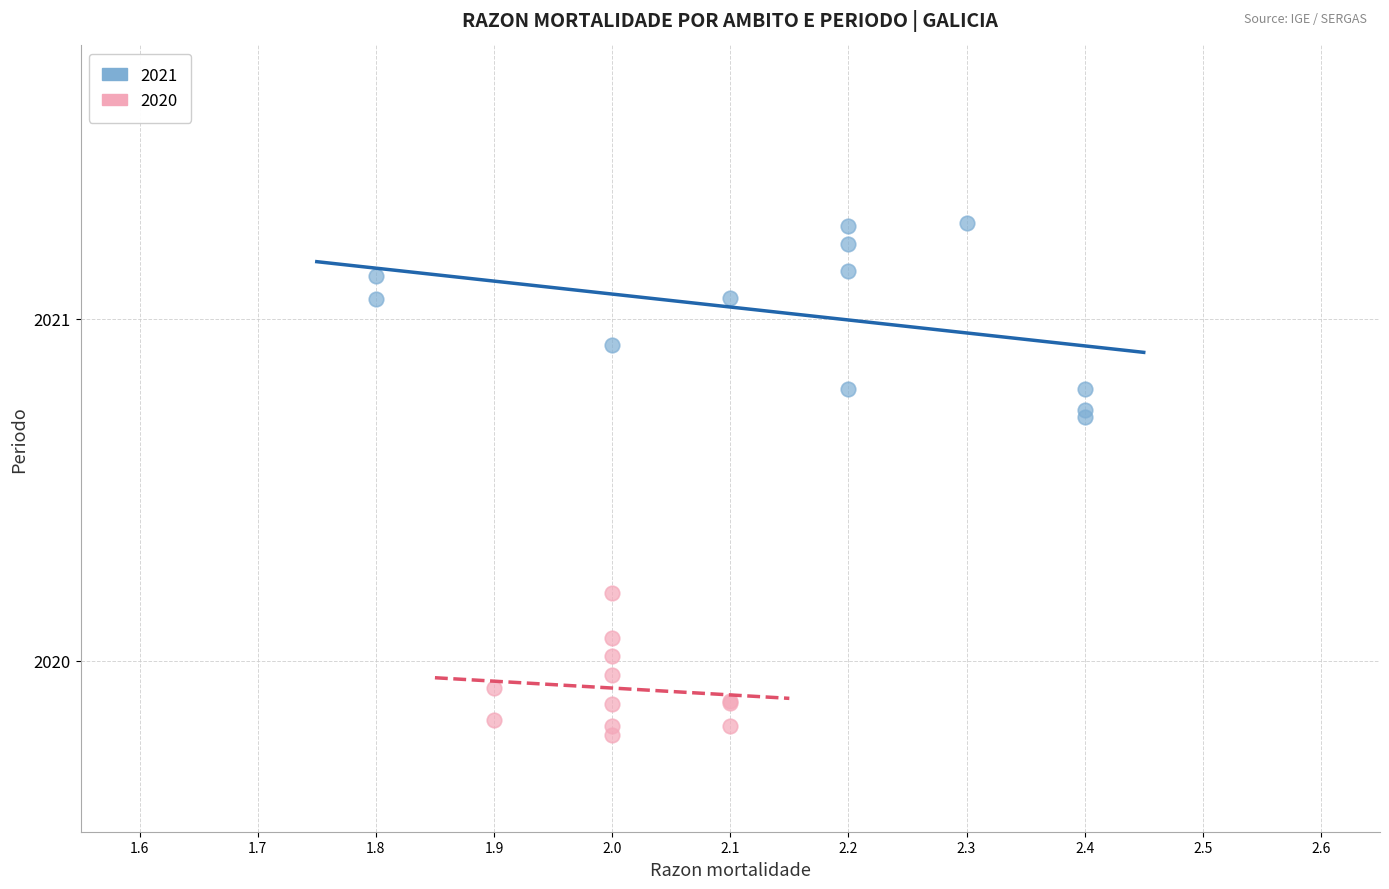

Which series contains the lowest Y value?

2020